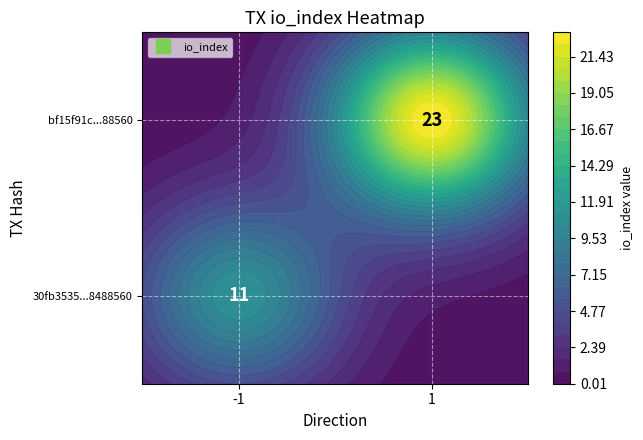

Count the number of categories in the chart.

2